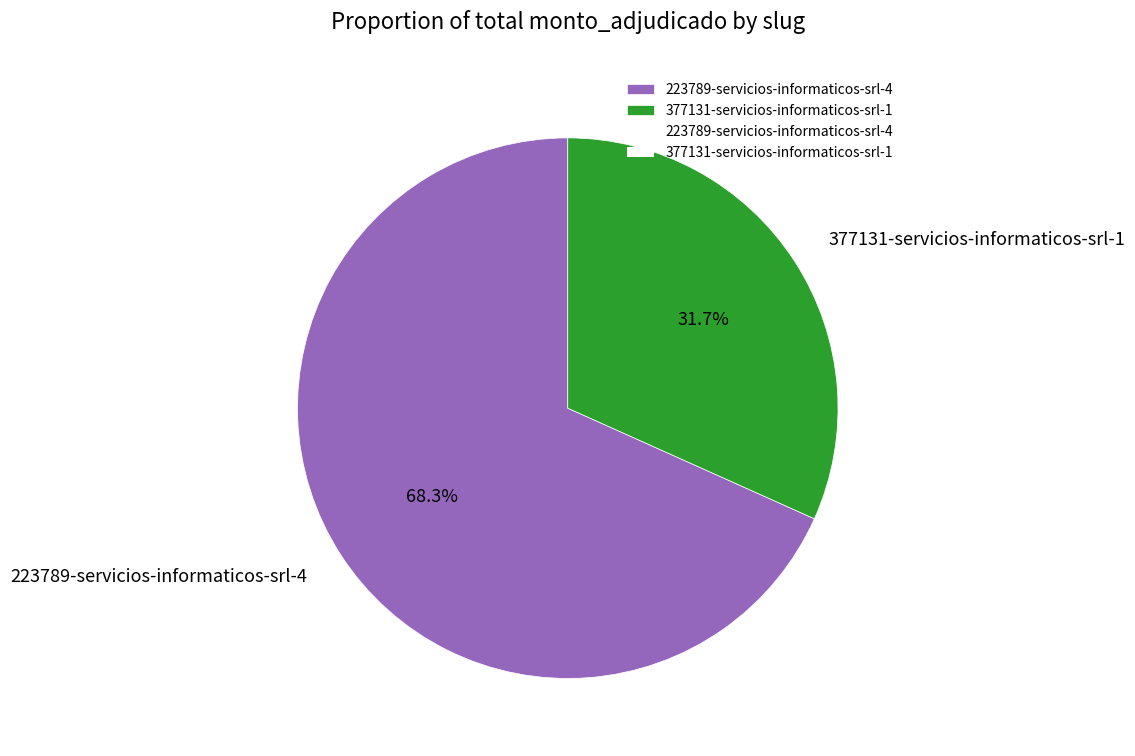

What percentage is NOT represented by 377131-servicios-informaticos-srl-1?

68.3%